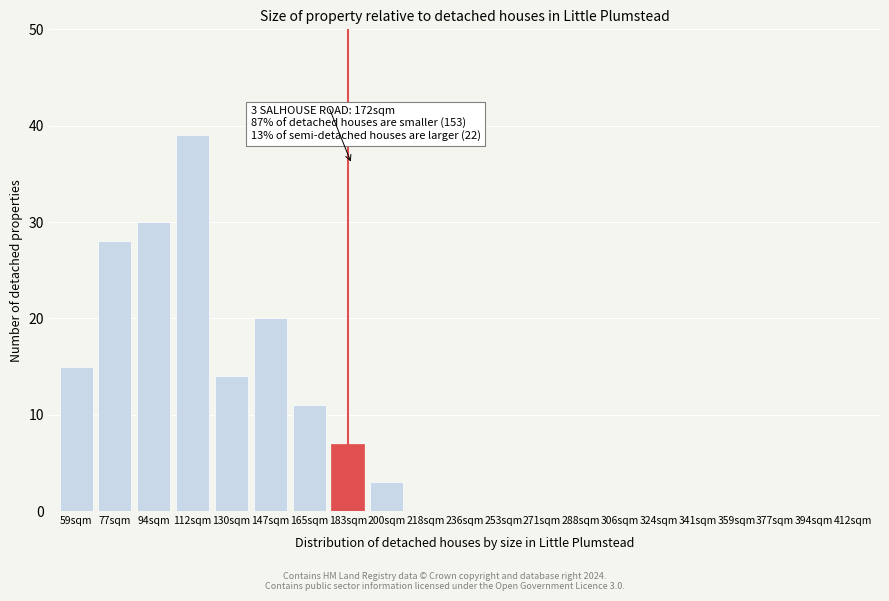

Reading left to right, transcribe all the data shown in this chart.

59sqm=15	77sqm=28	94sqm=30	112sqm=39	130sqm=14	147sqm=20	165sqm=11	183sqm=7	200sqm=3	218sqm=0	236sqm=0	253sqm=0	271sqm=0	288sqm=0	306sqm=0	324sqm=0	341sqm=0	359sqm=0	377sqm=0	394sqm=0	412sqm=0